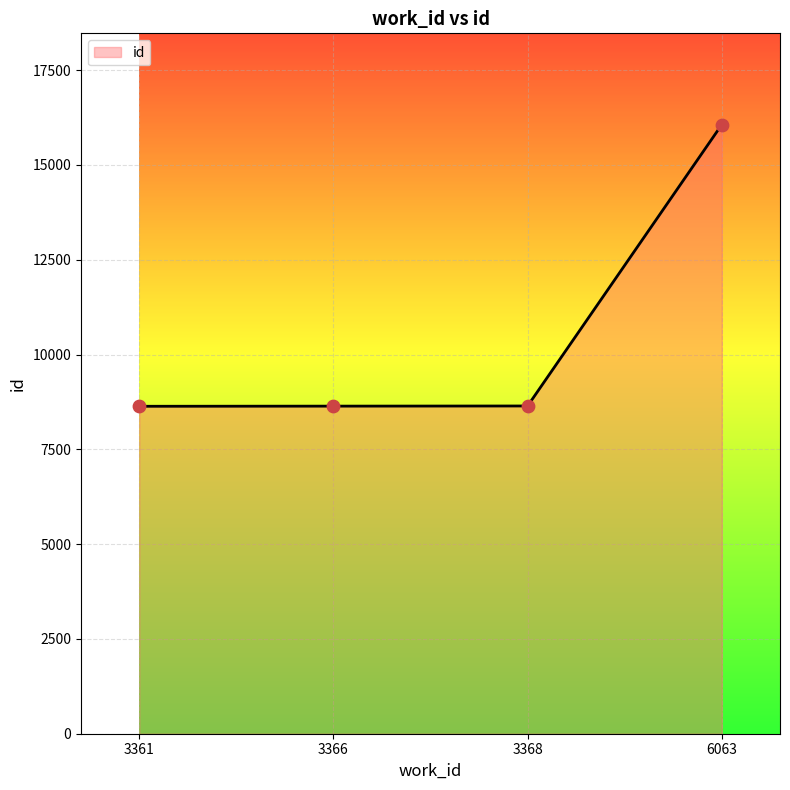

What is the ratio of the value at 3368 to the value at 3361?

1.0